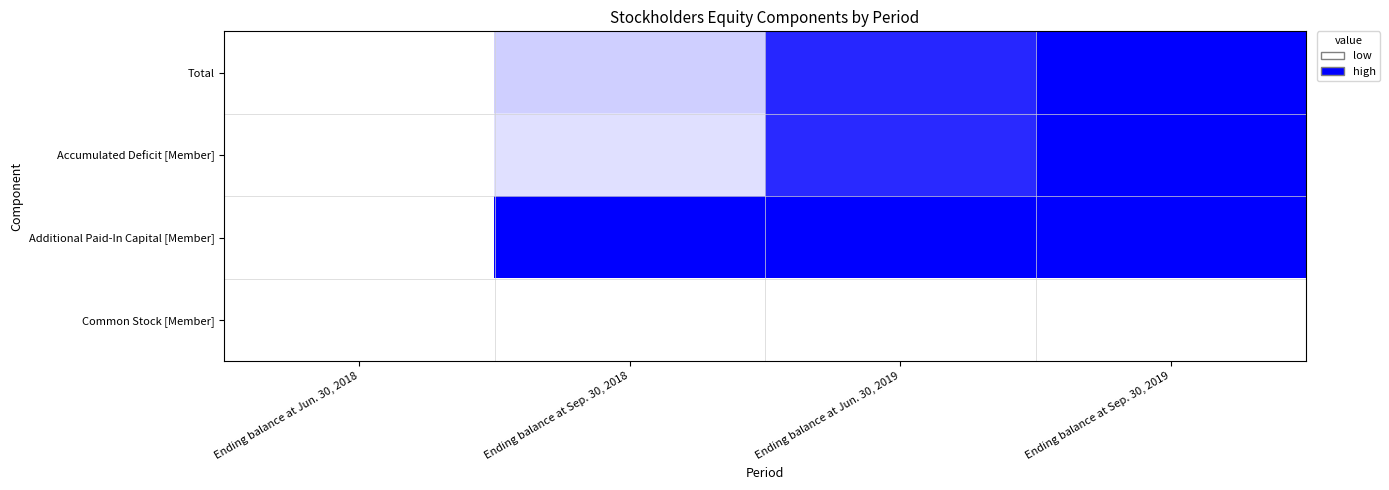

At which category is the sum across all series the highest?

Ending balance at Sep. 30, 2019